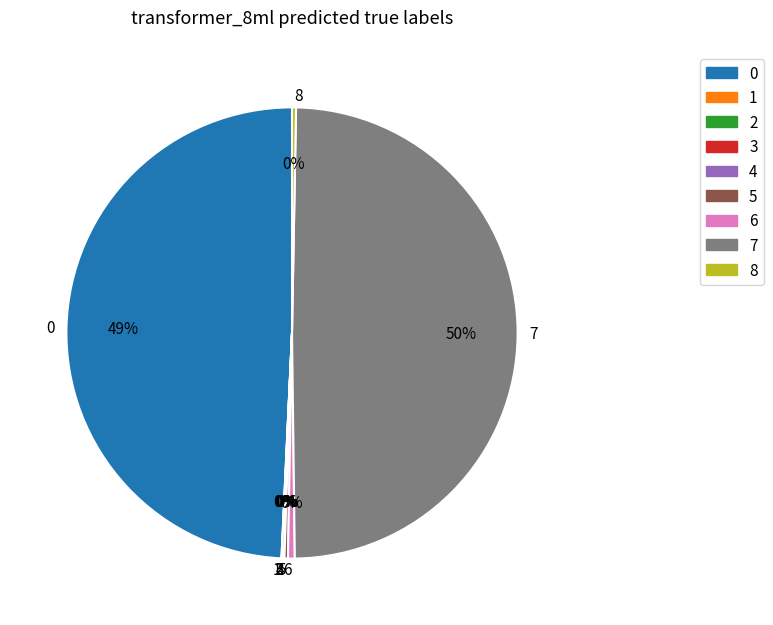

Is it true that 8 is 0% of the pie?

True